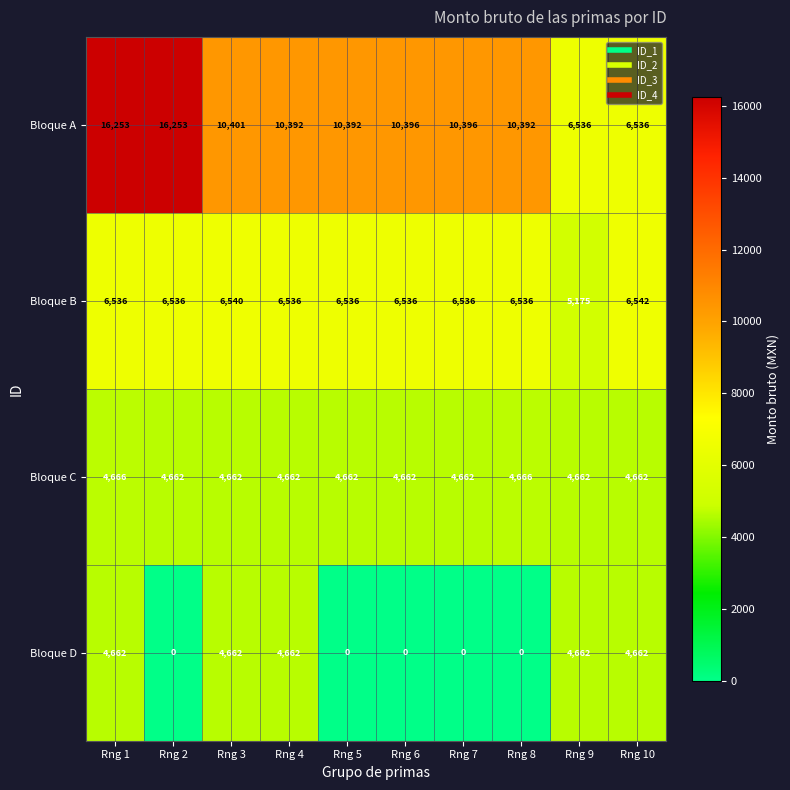

At which category is the sum across all series the highest?

Rng 1